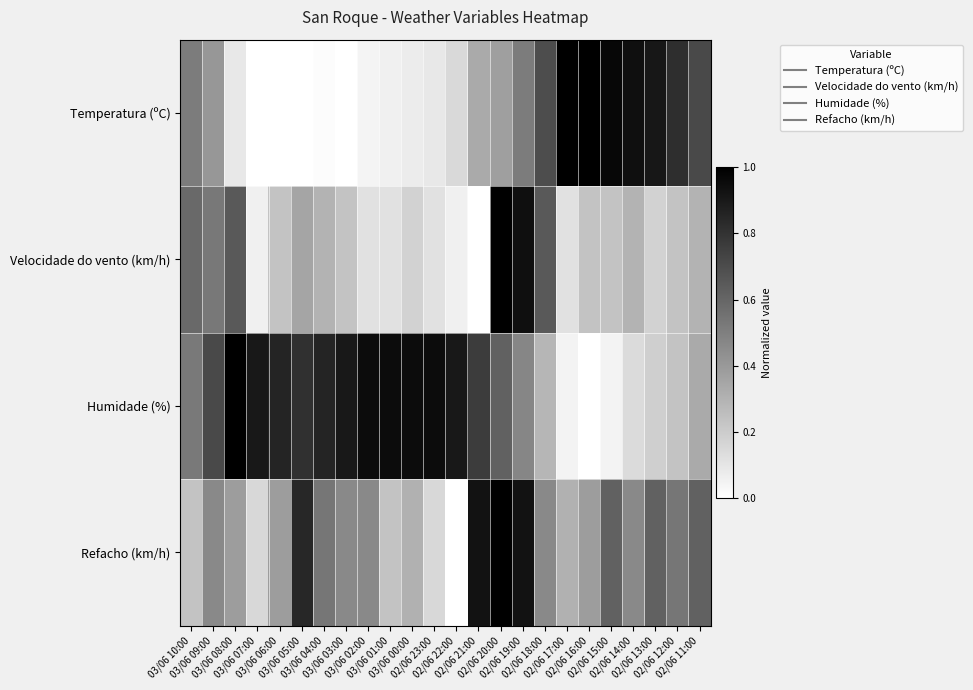

Which has a higher value, 02/06 17:00 or 02/06 20:00?

02/06 17:00